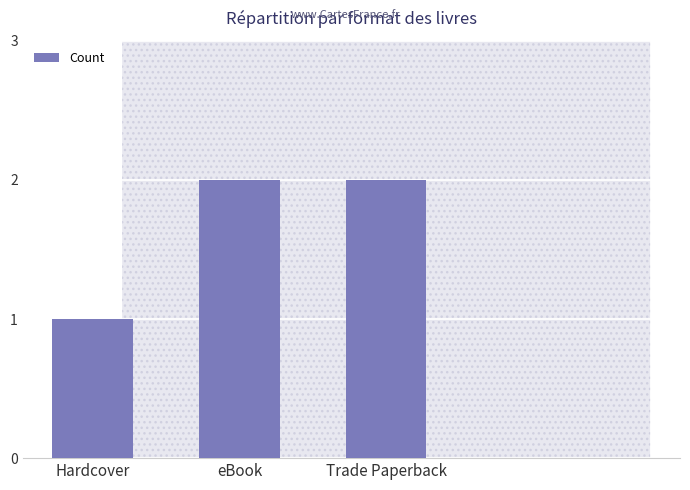

Reading left to right, what are all the values shown in this chart?

1	2	2